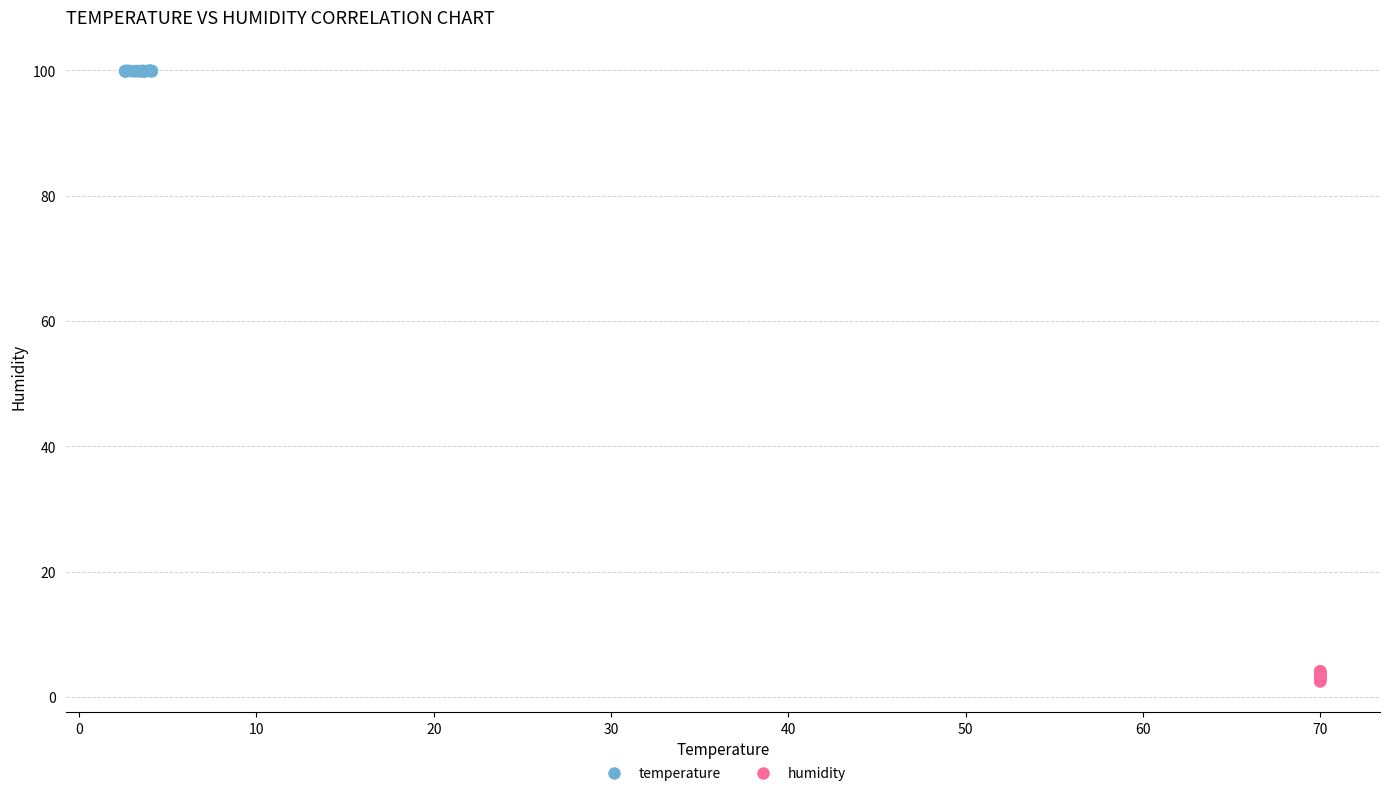

Which series reaches the minimum Y coordinate?

humidity